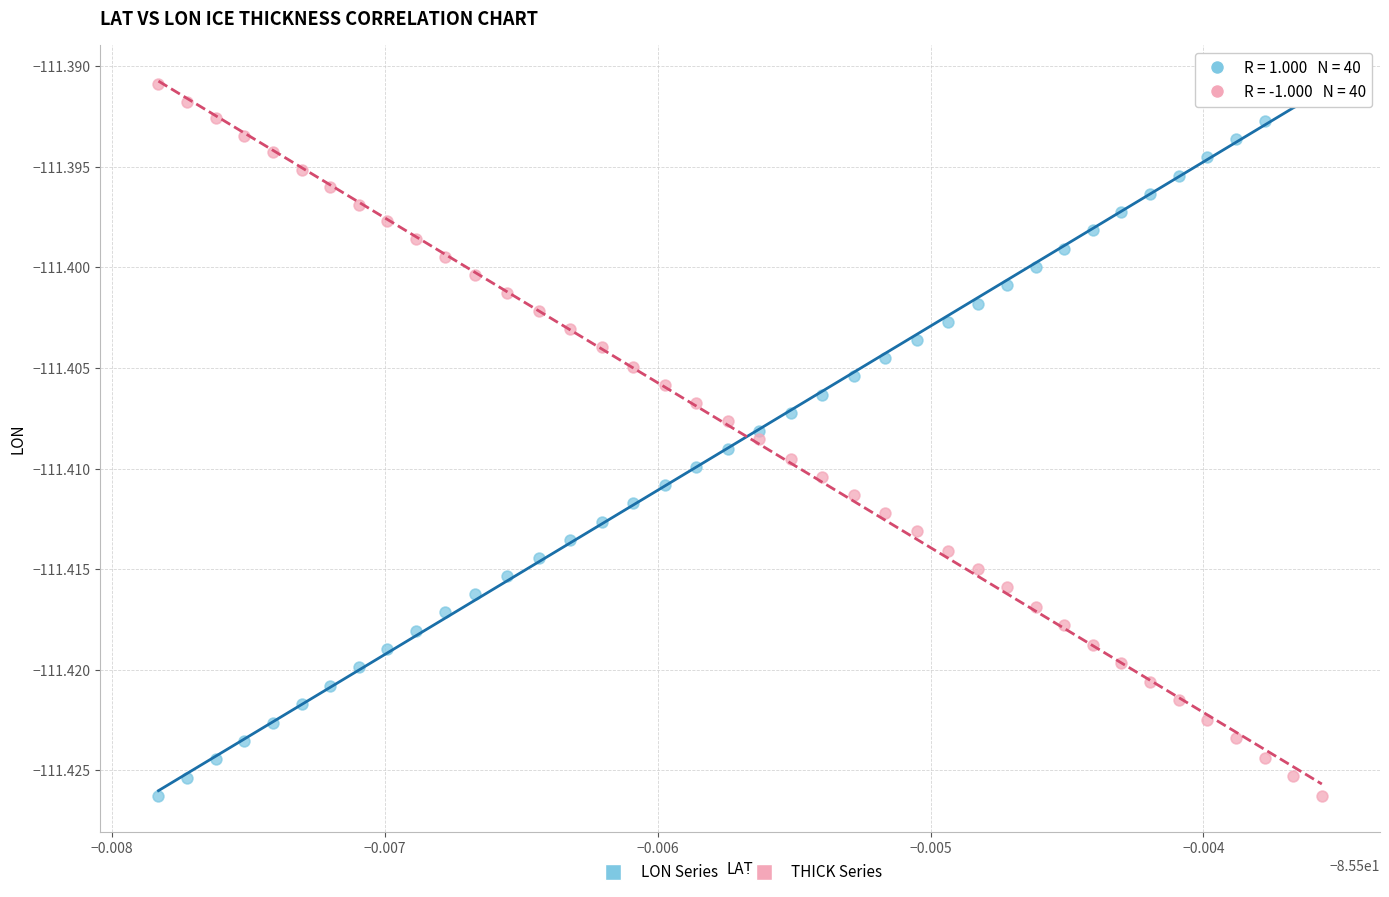

How many points are shown in the scatter plot?

80